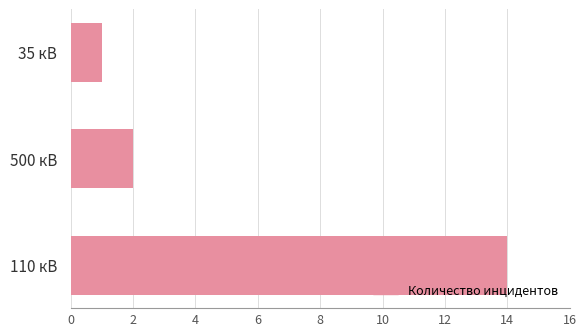

Which category has the lowest value across all series?

35 кВ